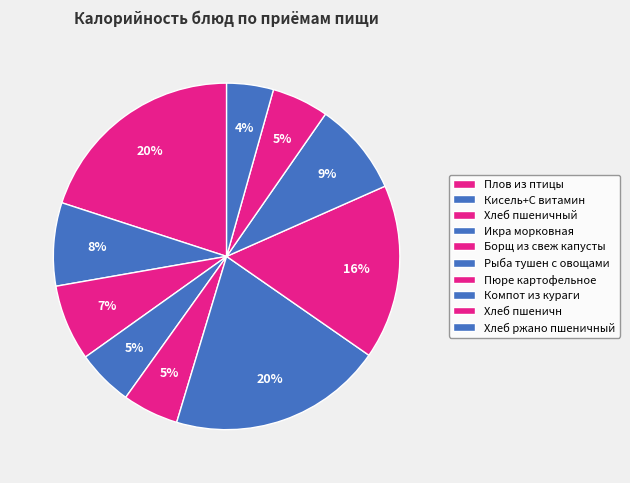

Does Хлеб пшеничн account for over 50% of the chart?

No